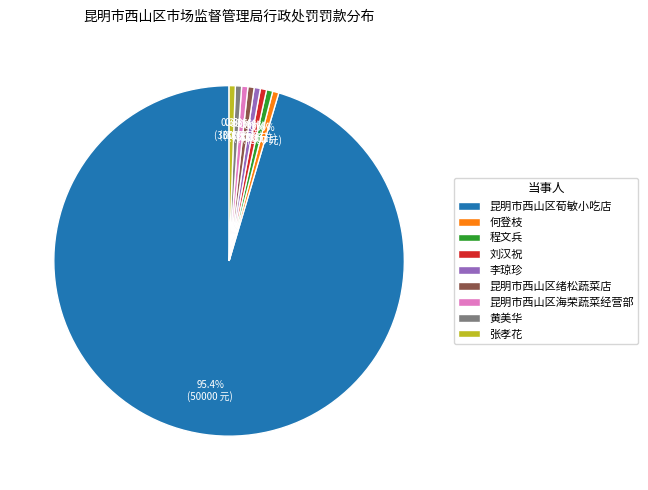

To the nearest percent, what is the difference between the largest and smallest slice percentages?

95%